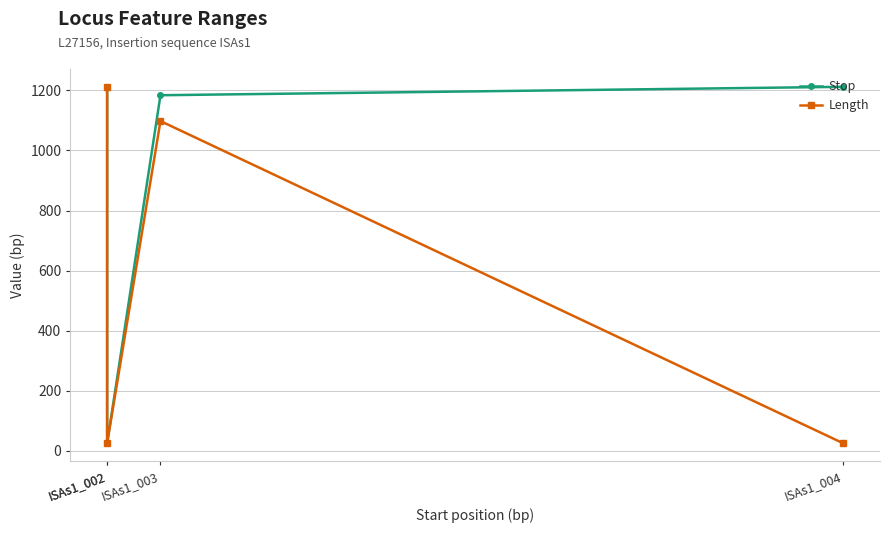

At which label does Length reach its minimum?

ISAs1_002